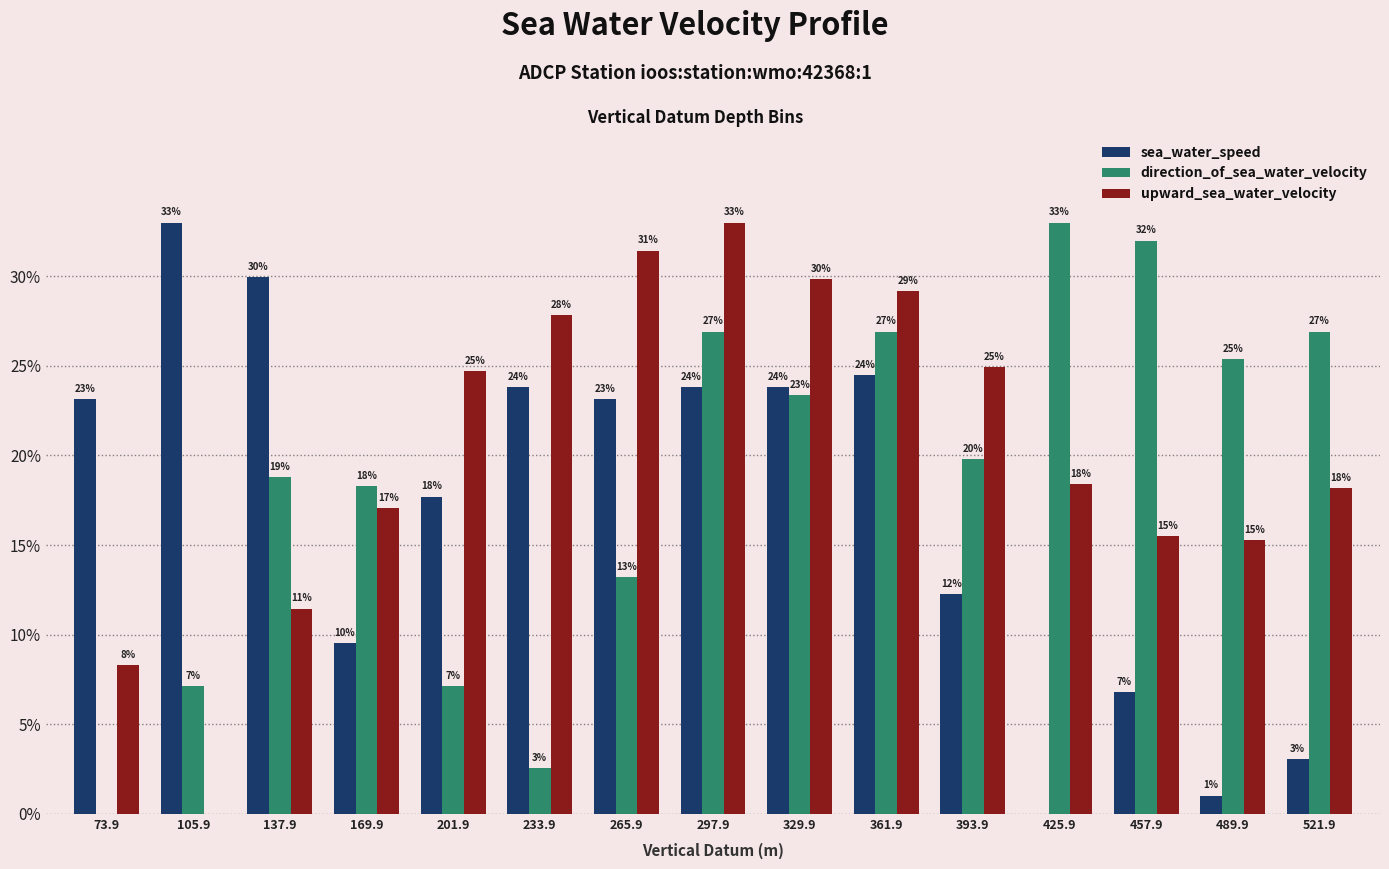

The value of sea_water_speed at 73.9 is 34.9. True or false?

False